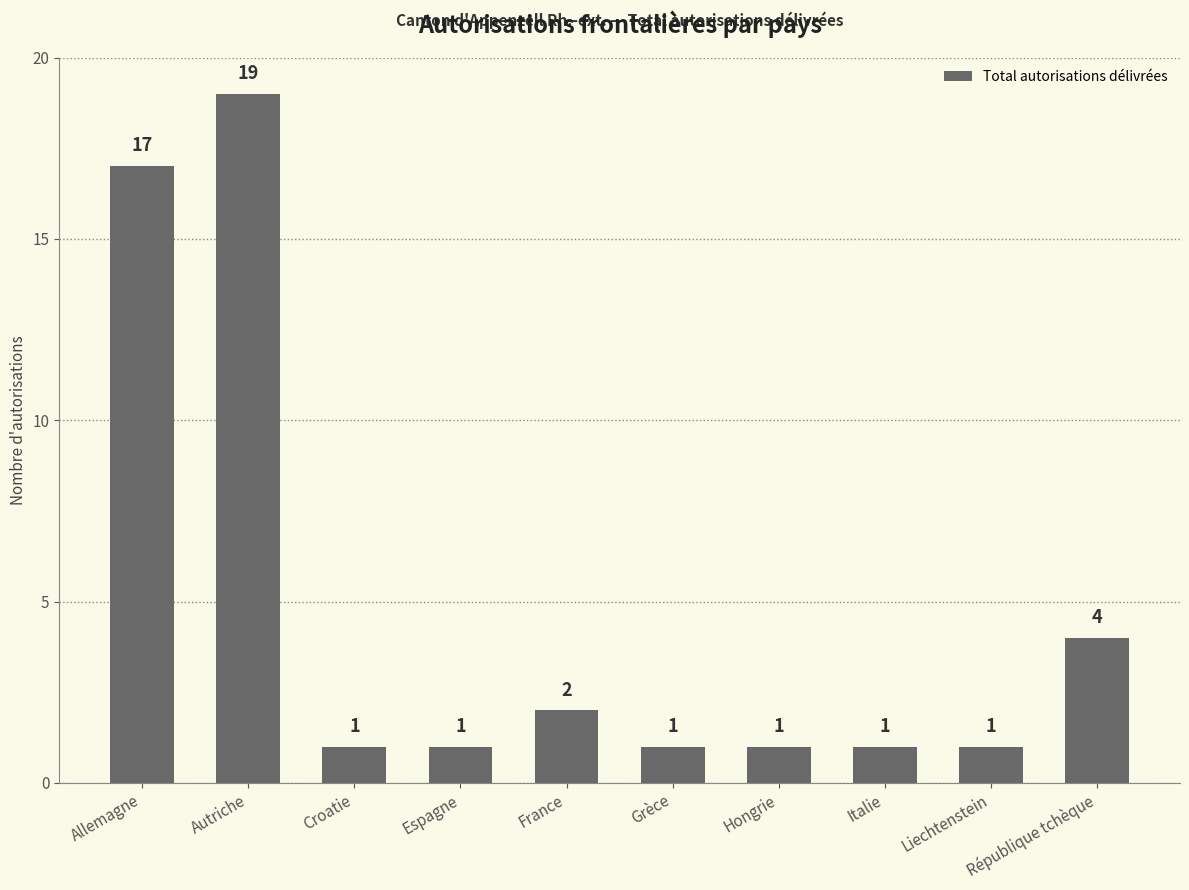

The chart shows a value of 1 at Hongrie. True or false?

True